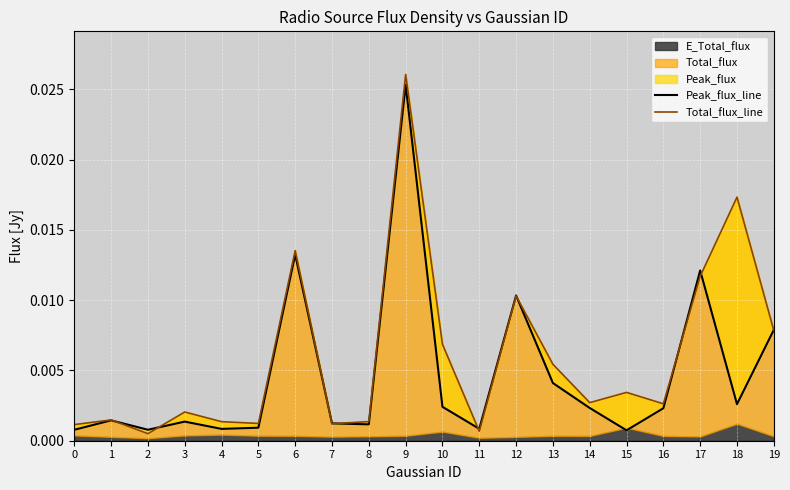

At which category is the sum across all series the highest?

9